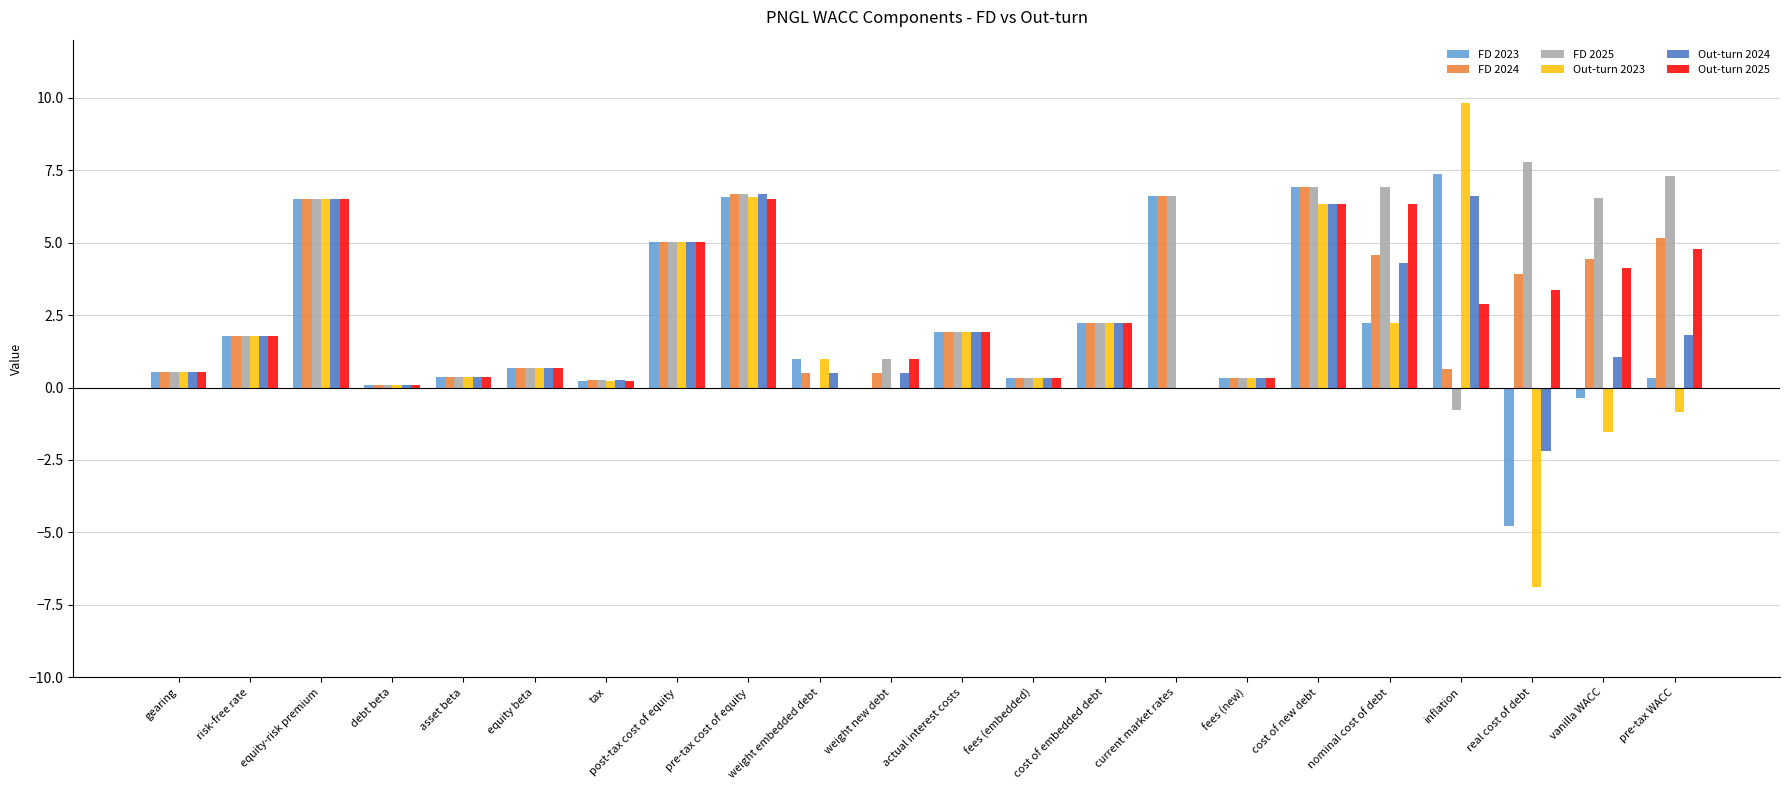

Count the number of data series in this chart.

6